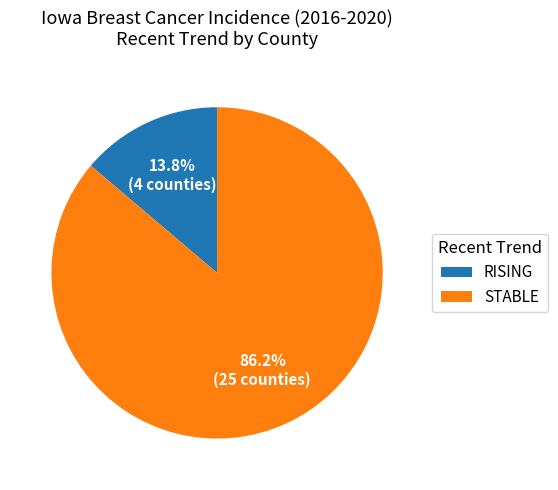

Is the sum of RISING and STABLE greater than half?

Yes